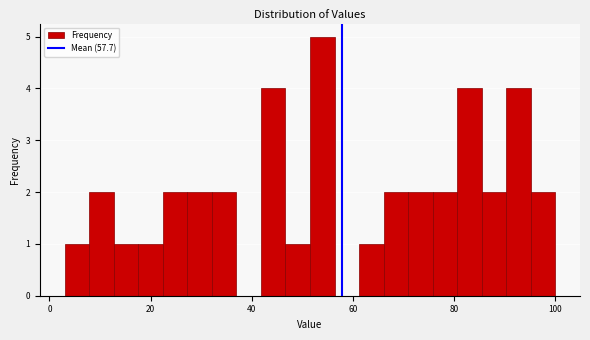

Around what value on the x-axis is the tallest bar? Give the approximate position of its centre, as read against the axis.

54